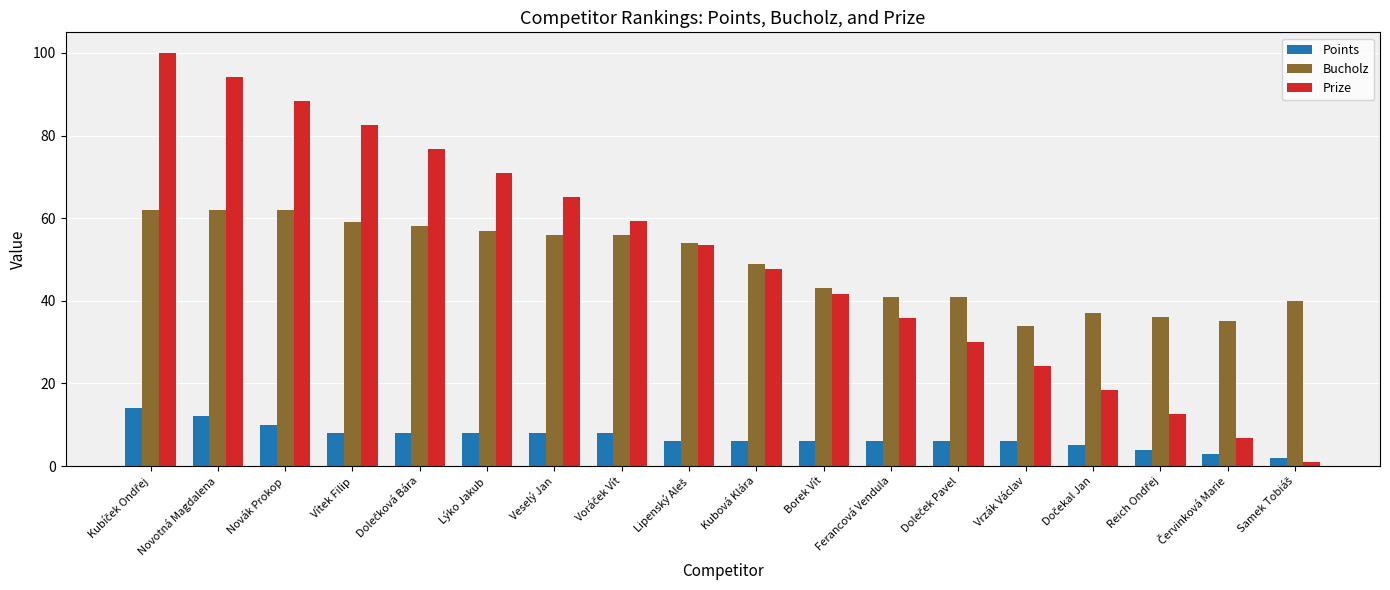

What are all the series names shown in the legend?

Points, Bucholz, Prize